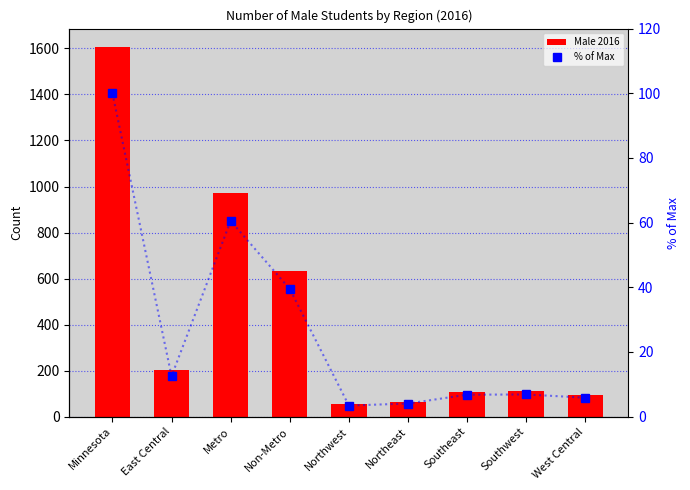

Which series has the largest total across all categories?

Male 2016